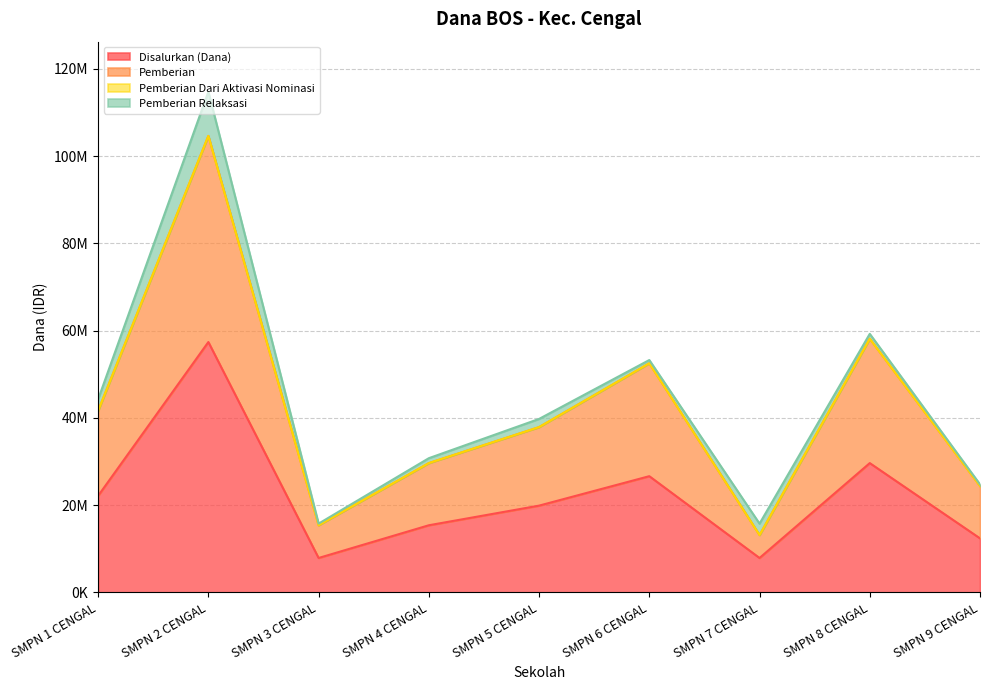

True or false: Disalurkan (Dana) has more than 0 points higher than both neighbors.

True